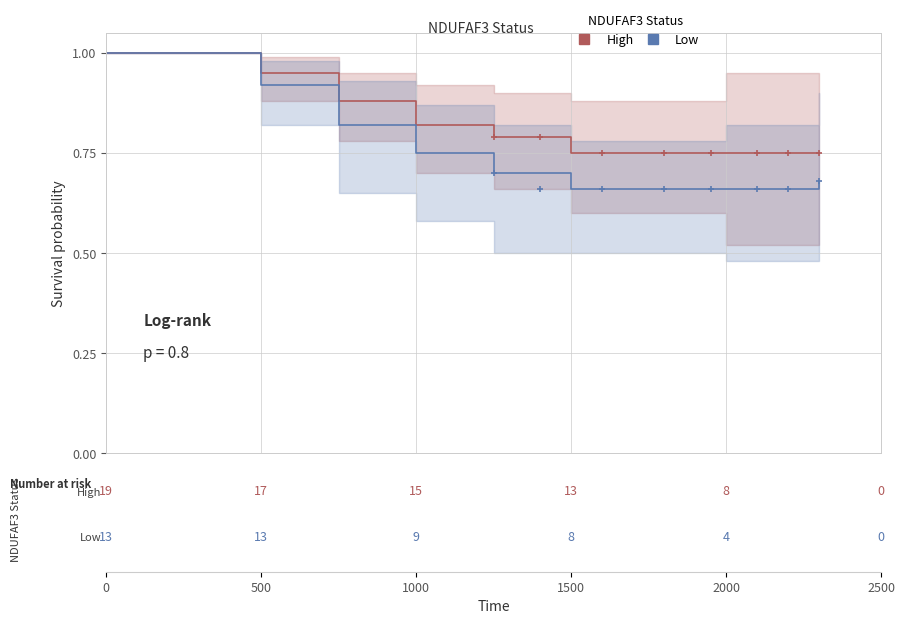

What is the difference between the maximum and minimum values in the Low series?

0.3